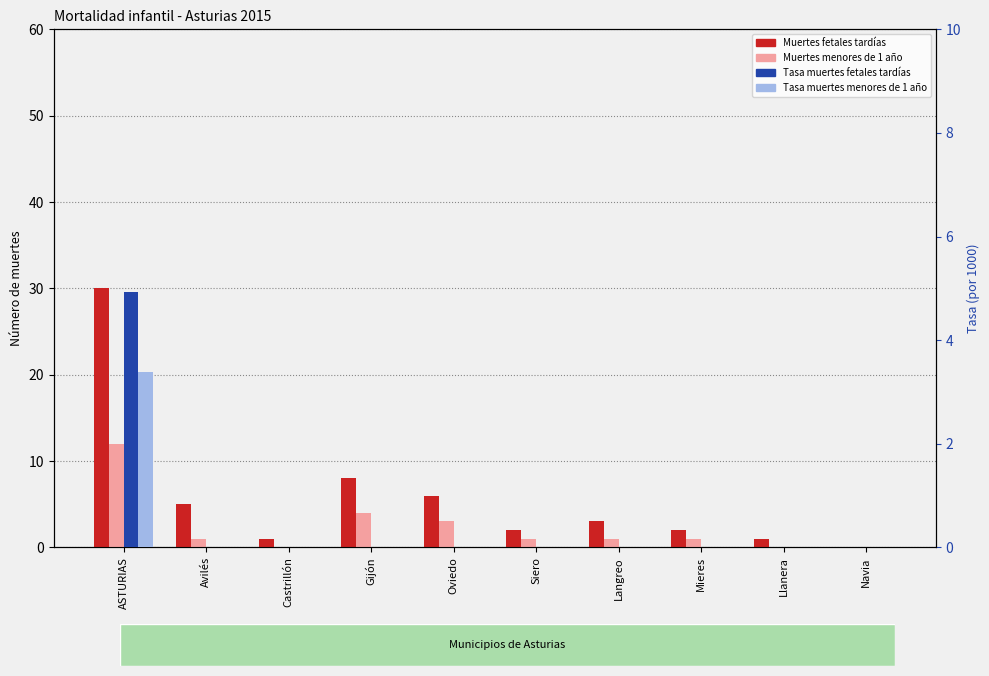

At which label is Muertes fetales tardías closest to 15?

Gijón